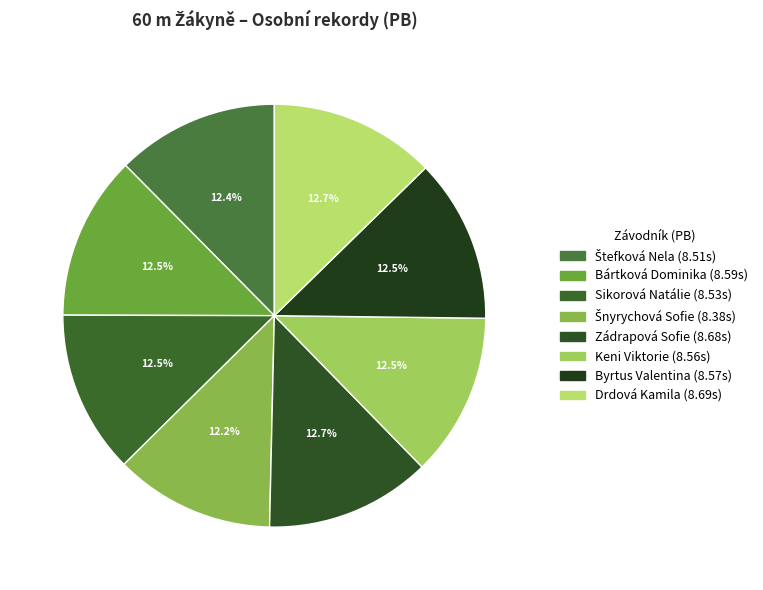

Combined, do Zádrapová Sofie and Štefková Nela account for over 50%?

No